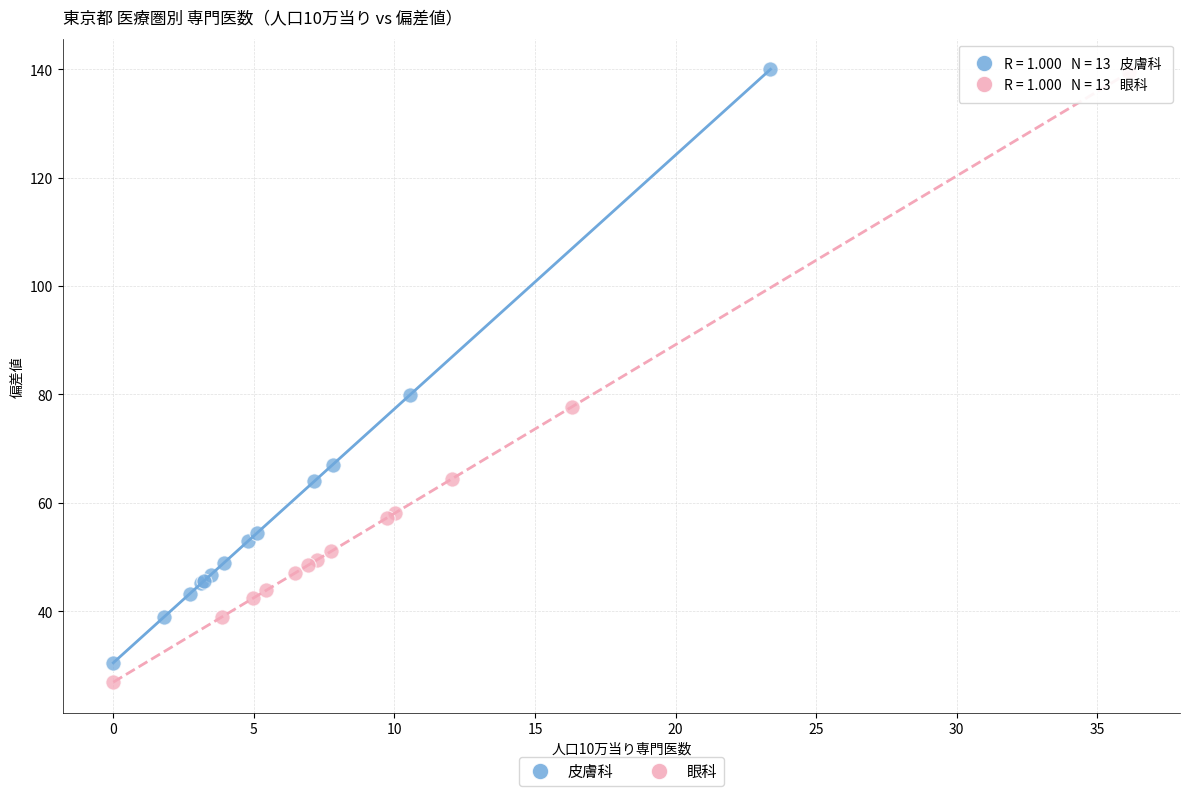

Which series contains the lowest Y value?

眼科